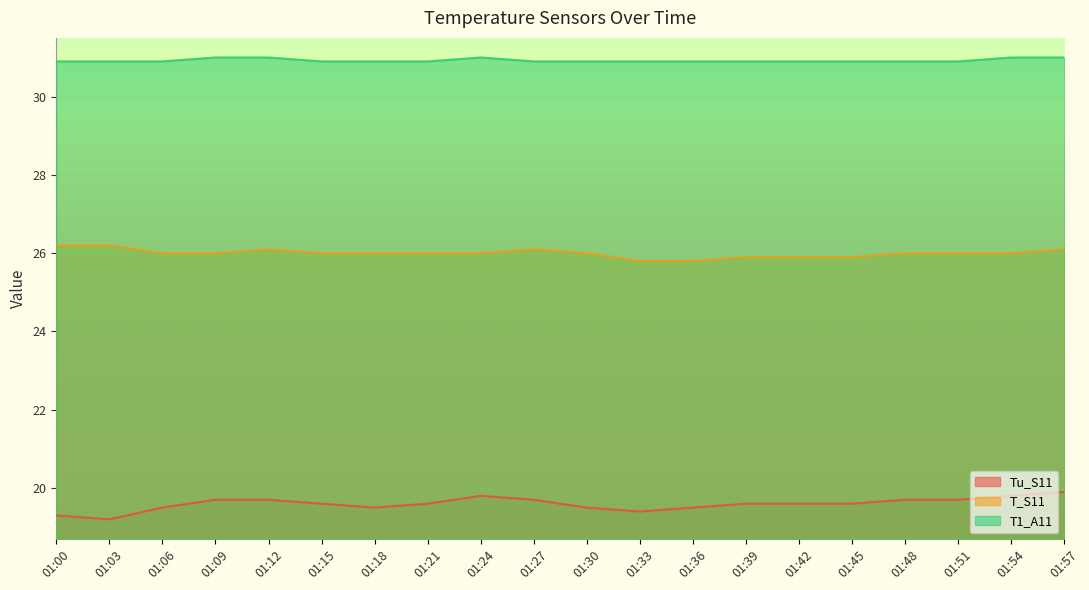

True or false: T1_A11 and Tu_S11 cross at least once.

False